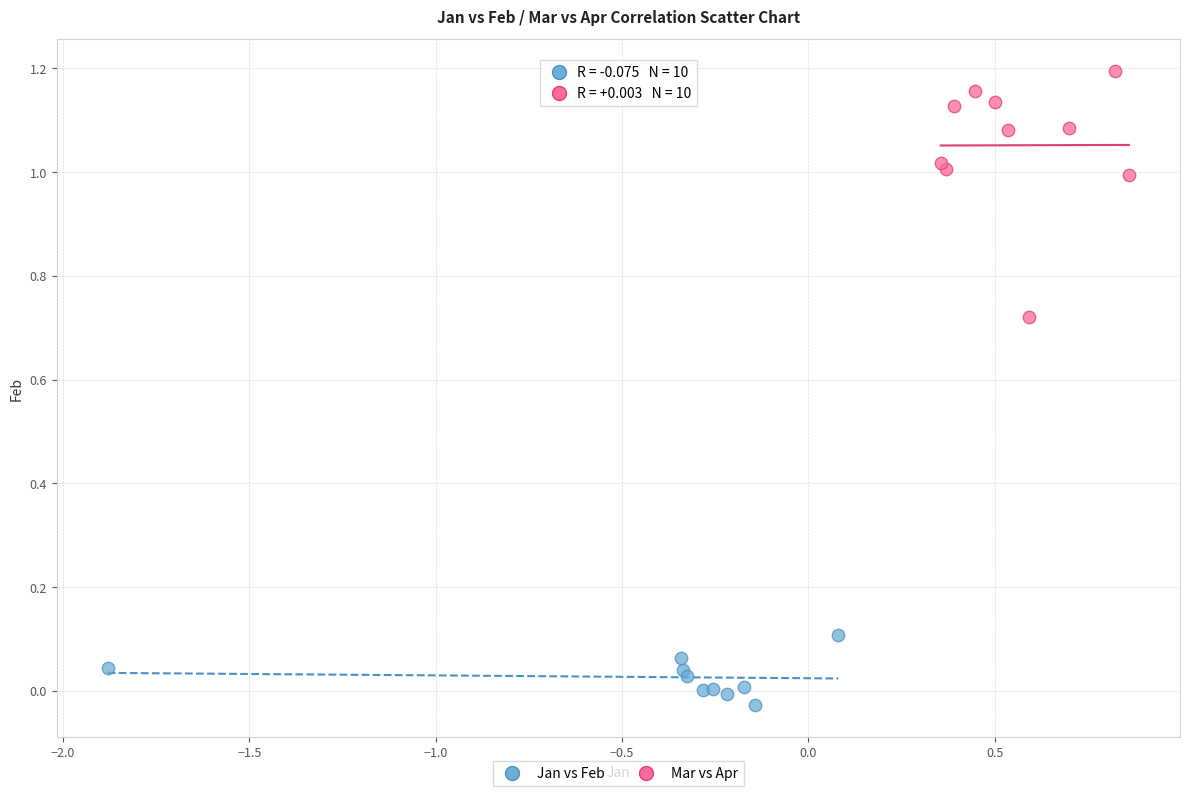

Which series has the largest Y range (max minus min)?

Mar vs Apr